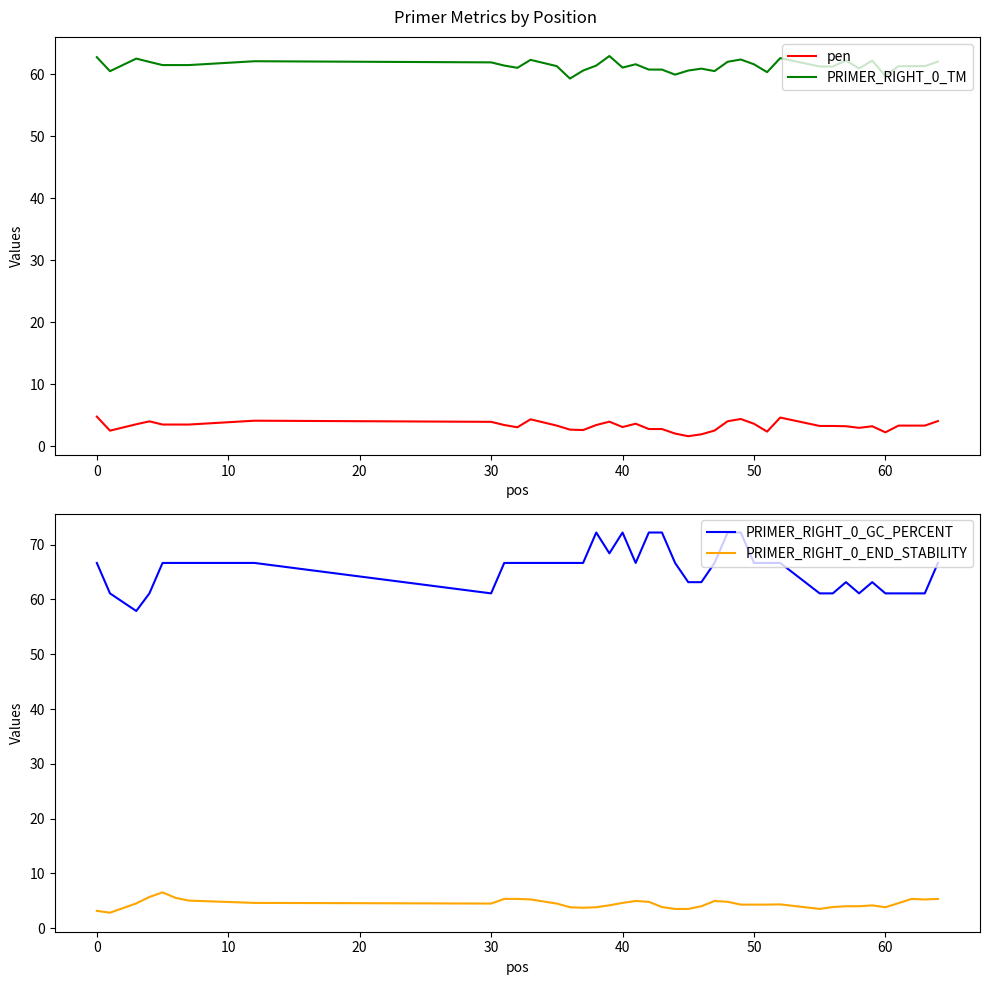

Rank the series by their maximum value, from lowest to highest.

pen, PRIMER_RIGHT_0_END_STABILITY, PRIMER_RIGHT_0_TM, PRIMER_RIGHT_0_GC_PERCENT